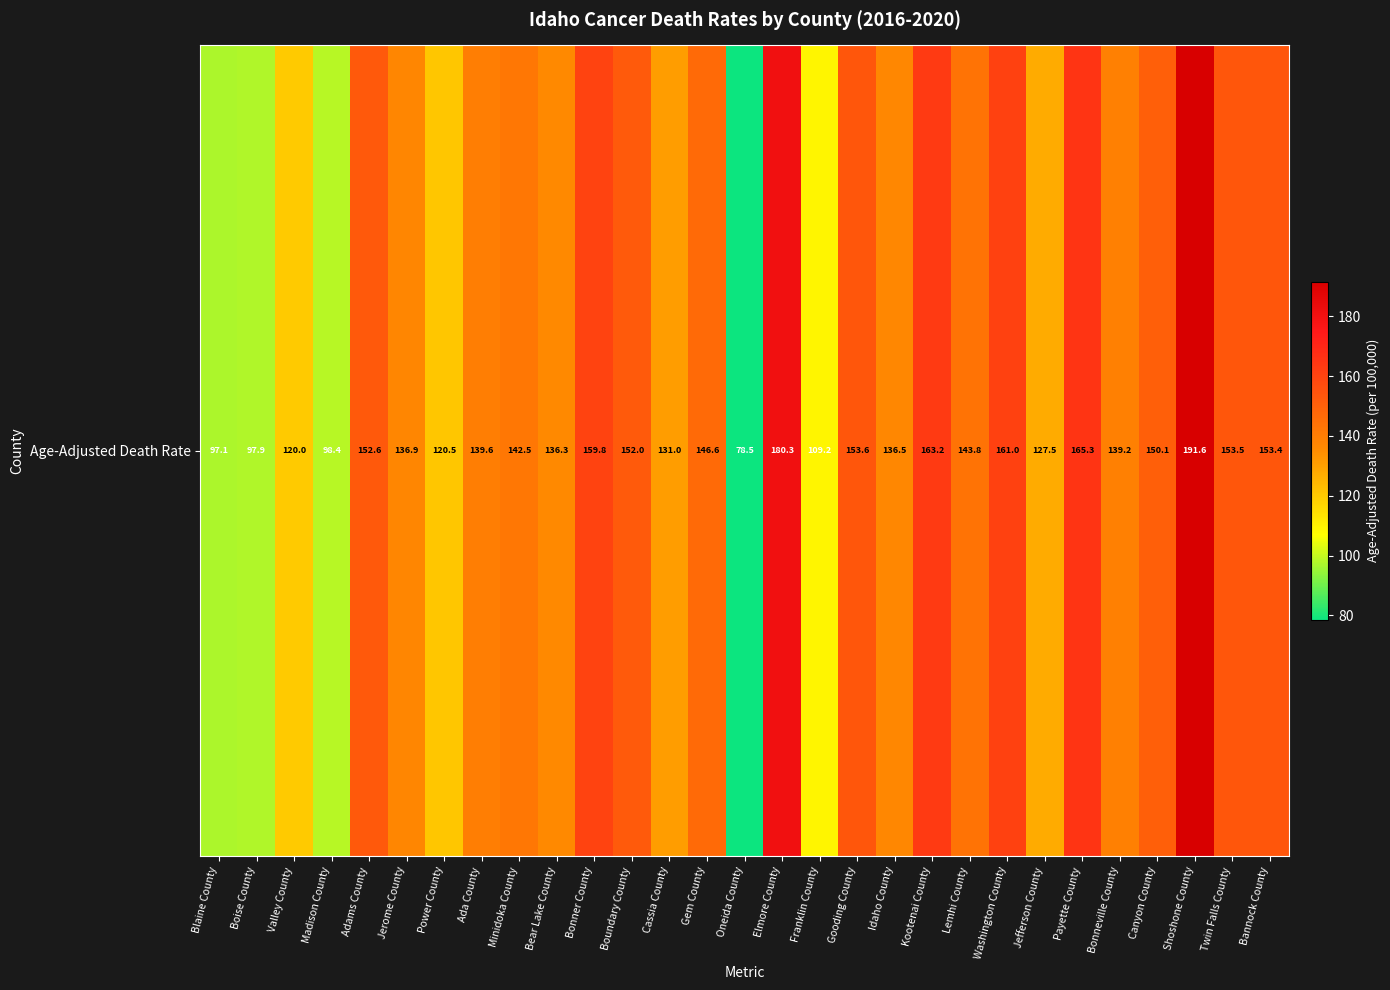

Approximately how many times larger is the value at Oneida County compared to Idaho County?

0.6